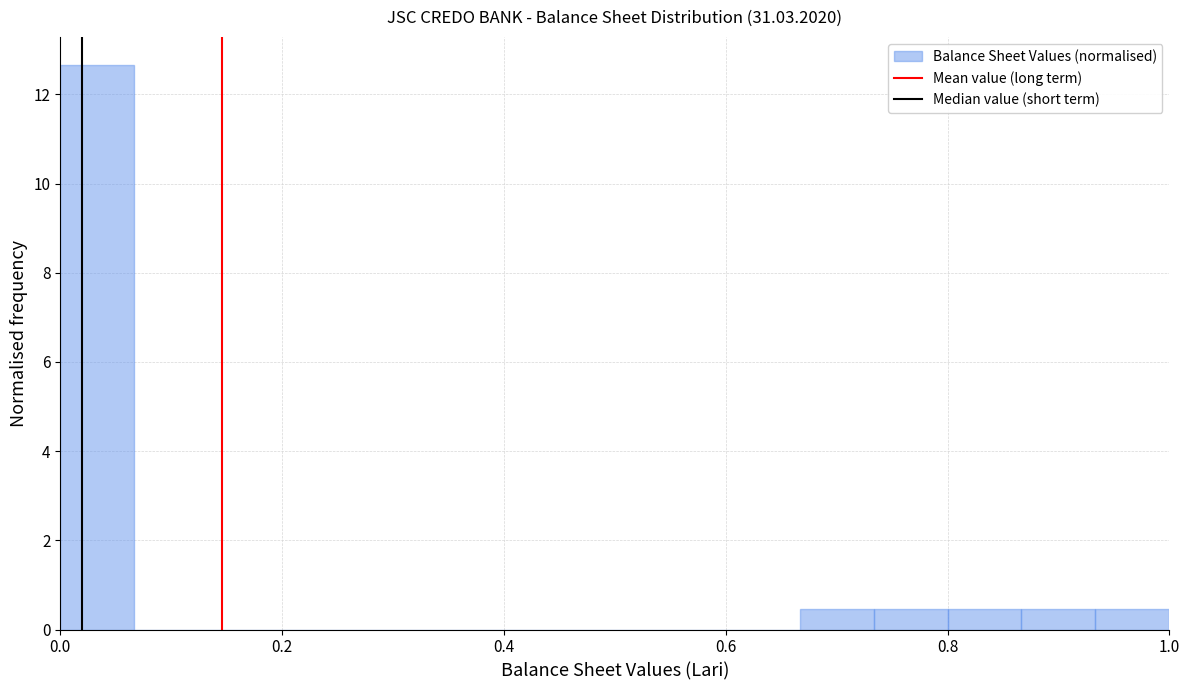

Read against the x-axis, roughly where is the centre of the tallest bar?

0.04